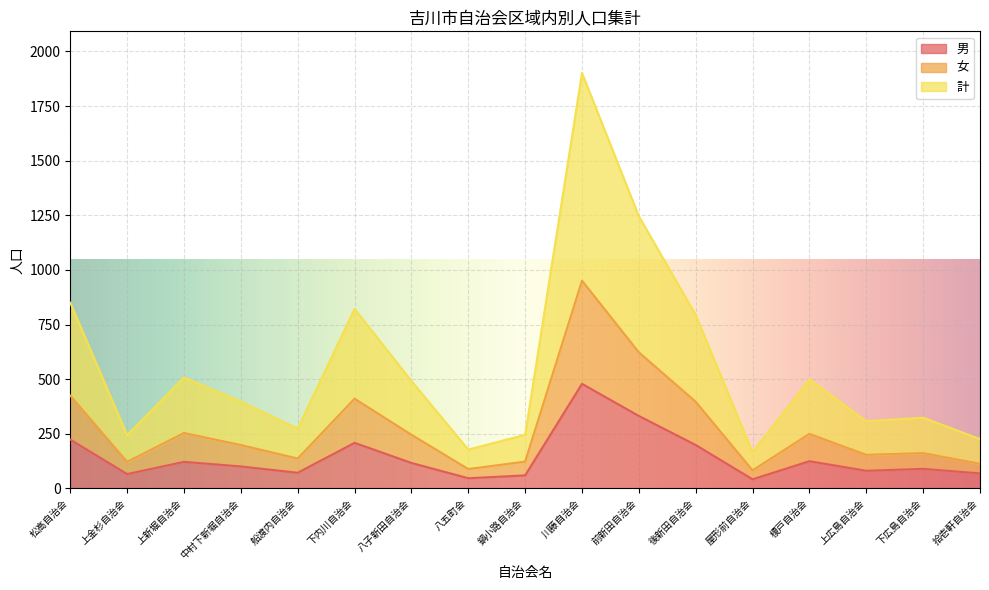

True or false: 女 and 男 intersect in this chart.

False